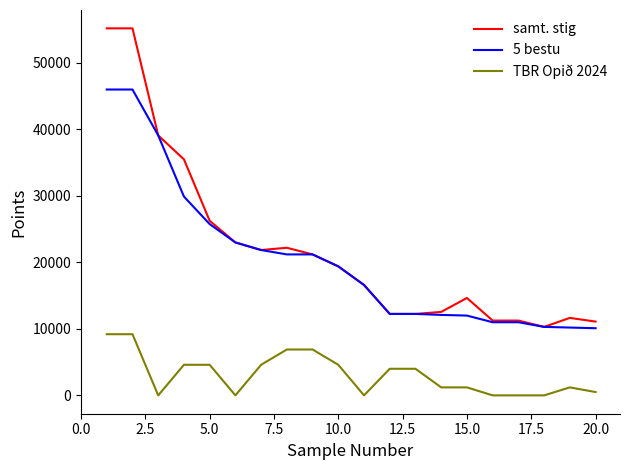

True or false: 5 bestu and TBR Opið 2024 intersect in this chart.

False